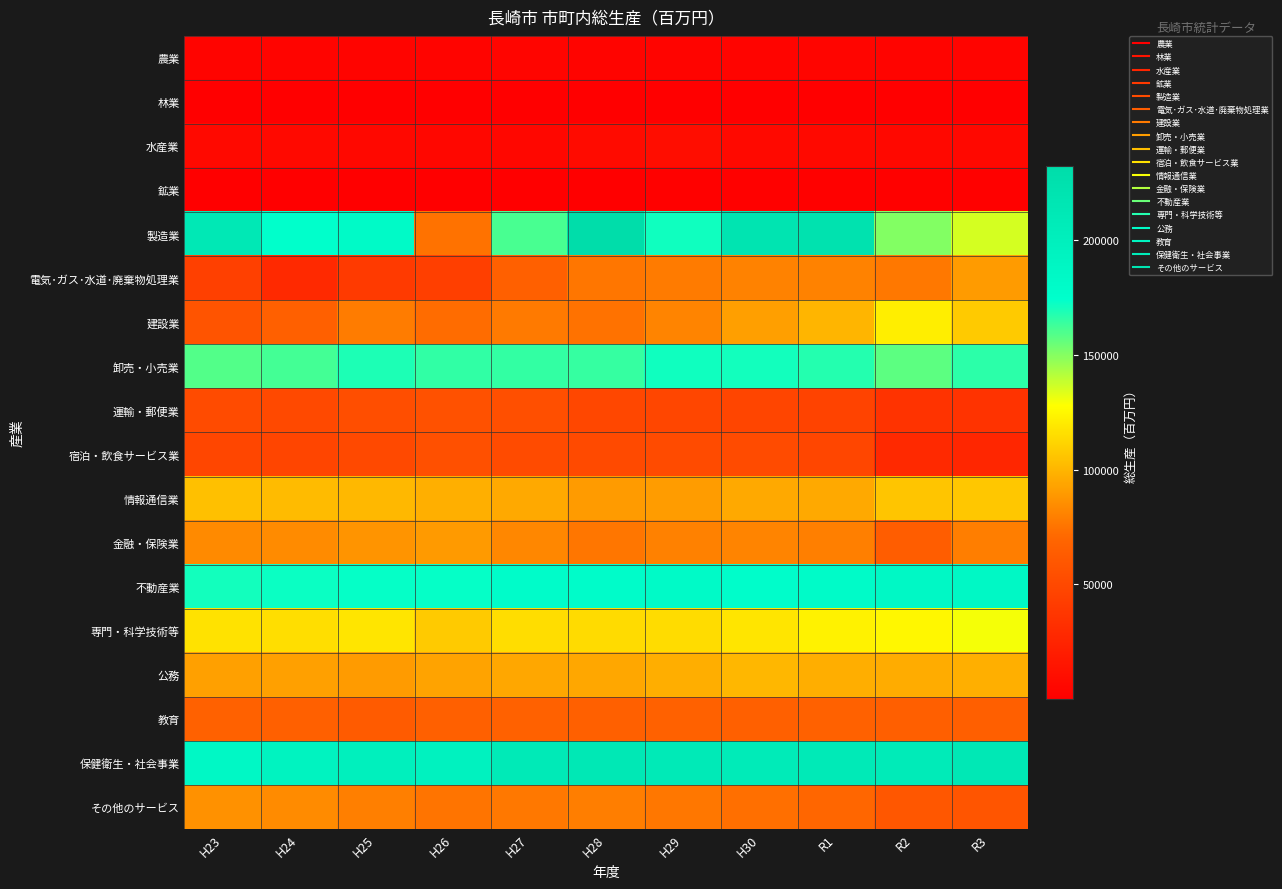

Rank the series at H29 from highest to lowest value.

保健衛生・社会事業, 不動産業, 製造業, 卸売・小売業, 専門・科学技術等, 公務, 情報通信業, 建設業, 金融・保険業, 電気･ガス･水道･廃棄物処理業, その他のサービス, 教育, 宿泊・飲食サービス業, 運輸・郵便業, 水産業, 農業, 鉱業, 林業